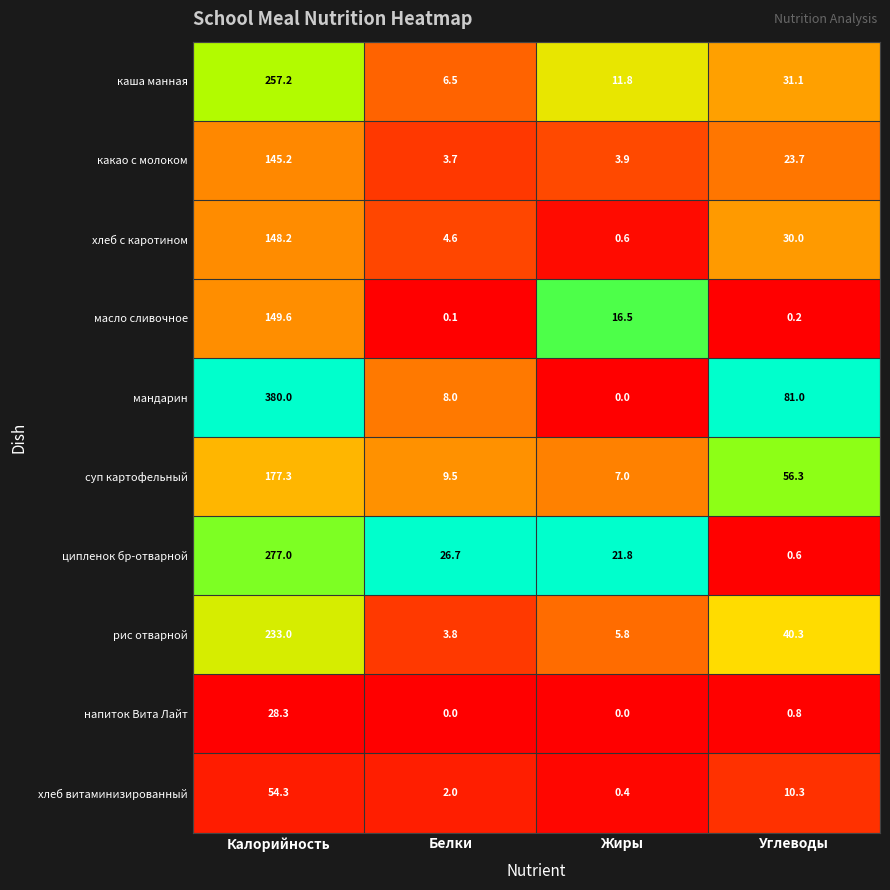

Count the number of categories in the chart.

4